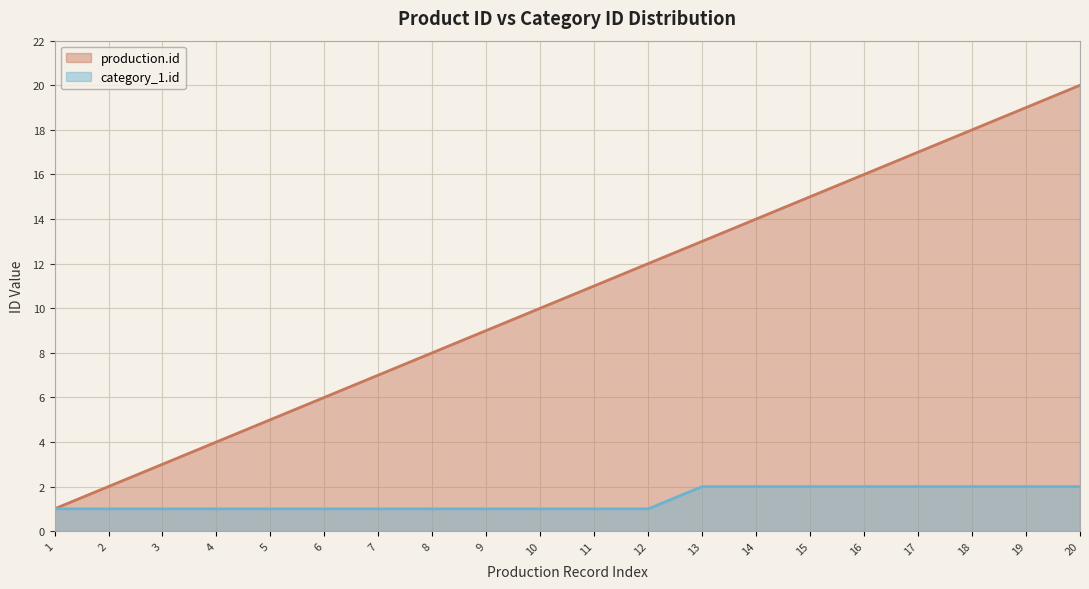

Reading left to right, extract all data points from this chart.

production.id: 1	2	3	4	5	6	7	8	9	10	11	12	13	14	15	16	17	18	19	20
category_1.id: 1	1	1	1	1	1	1	1	1	1	1	1	2	2	2	2	2	2	2	2